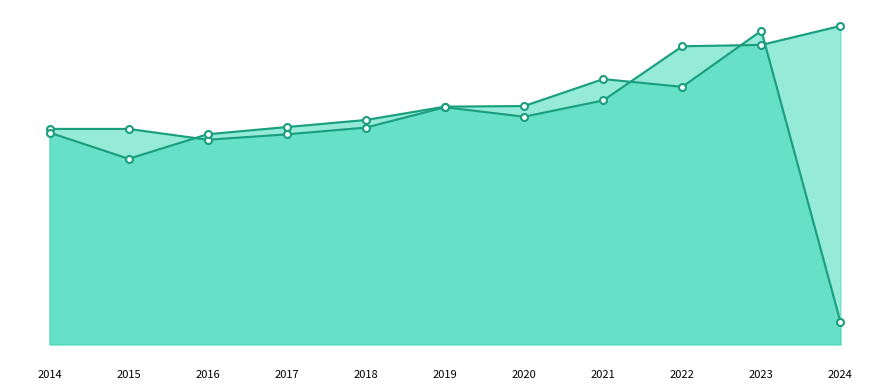

The Ingresos Reales markers series shows 2534414.6 at 2017. True or false?

False